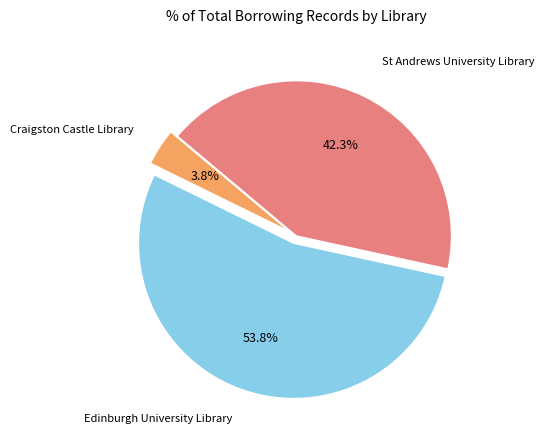

How many segments does this pie chart have?

3